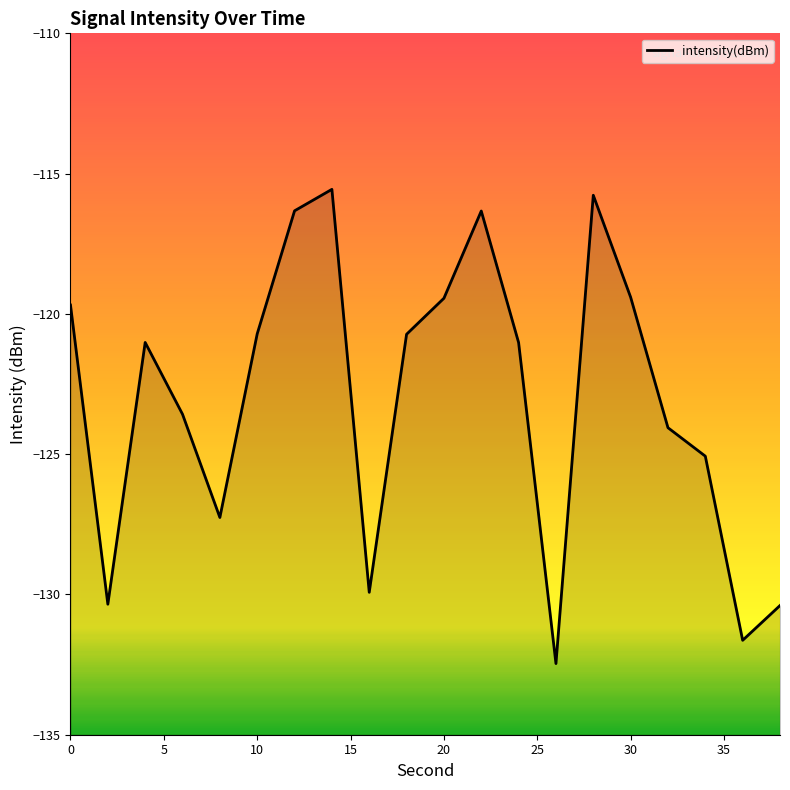

What is the smallest value displayed?

-132.5